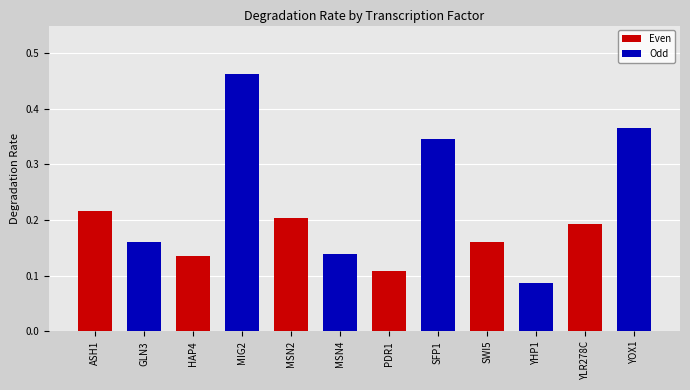

The chart shows a value of 0.0 at HAP4. True or false?

False